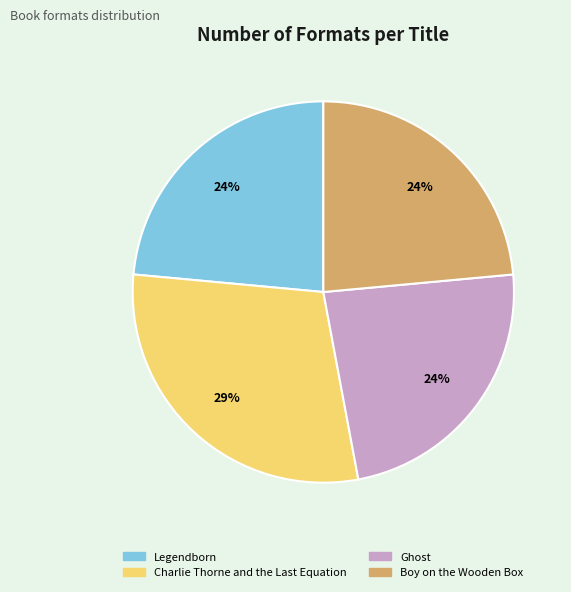

Is there any slice that represents more than half of the pie?

No